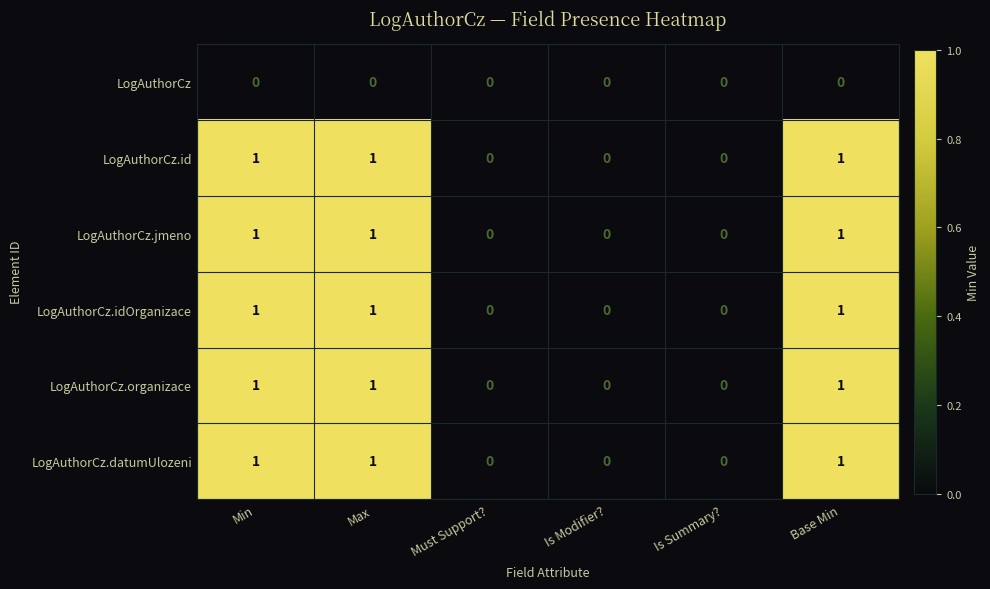

Is it true that LogAuthorCz.idOrganizace equals 0 at Must Support??

True